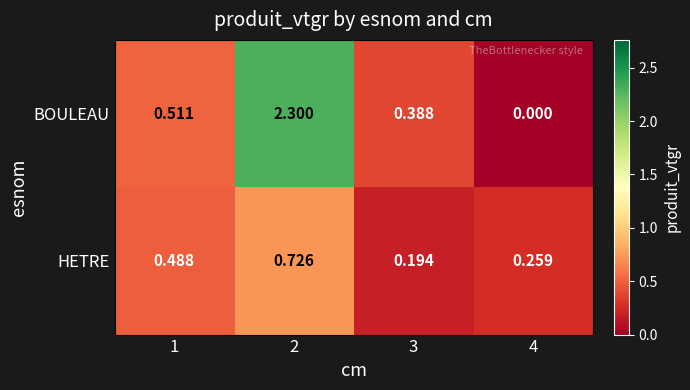

Which series has the largest total across all categories?

BOULEAU